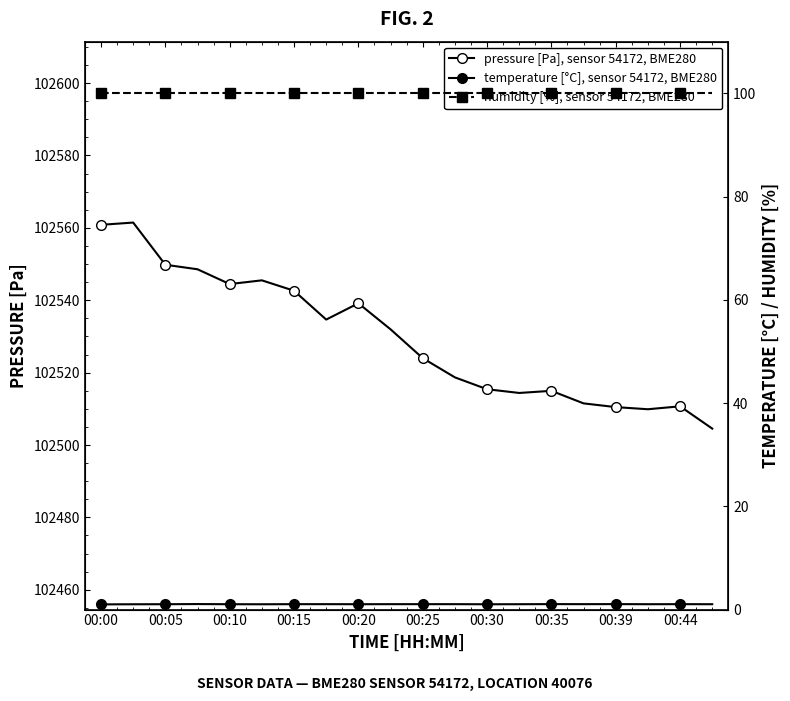

The pressure [Pa], sensor 54172, BME280 series shows 162078.1 at 00:30. True or false?

False